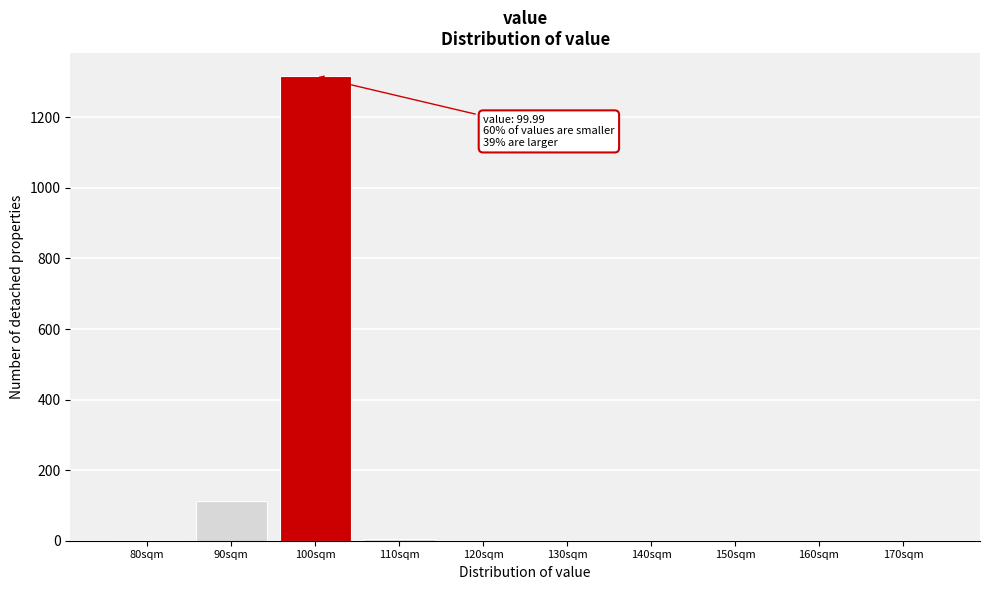

Between 90sqm and 100sqm, which is larger?

100sqm